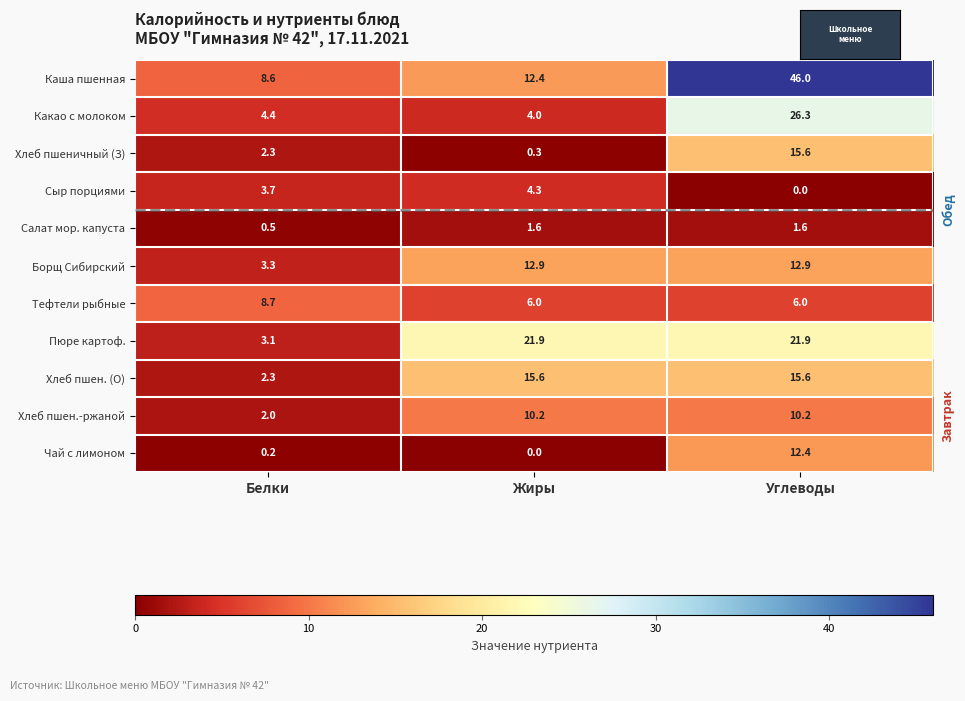

What value does the Борщ Сибирский series have at Белки?

3.3